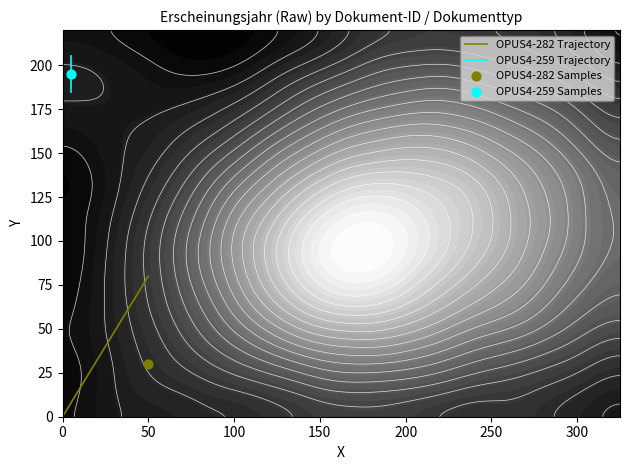

What is the sum of all OPUS4-259 Trajectory values?

390